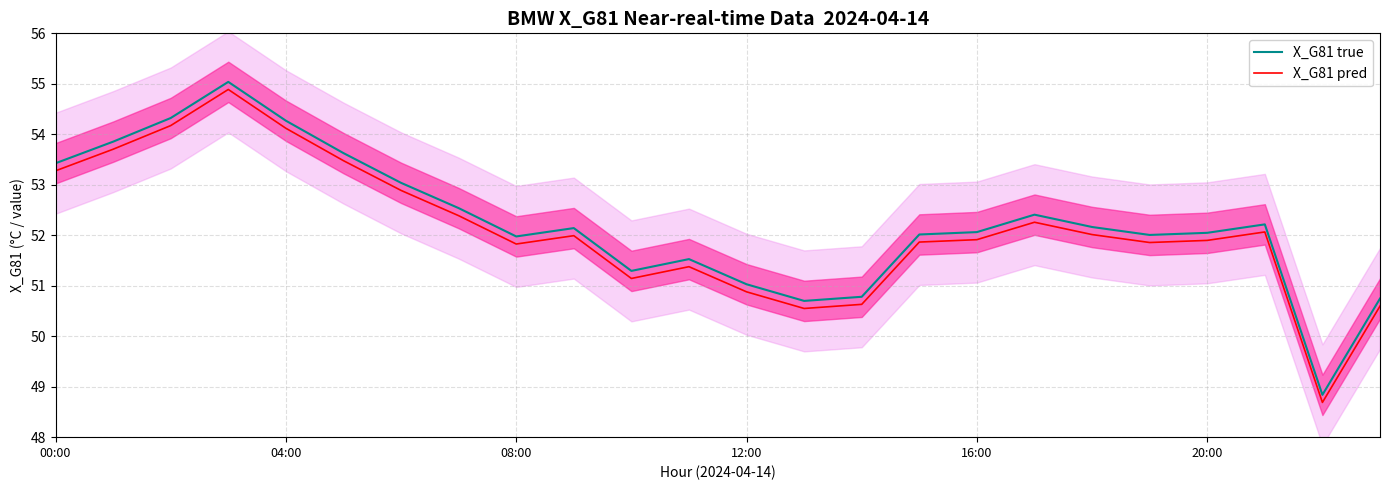

True or false: X_G81 true and X_G81 pred intersect in this chart.

False